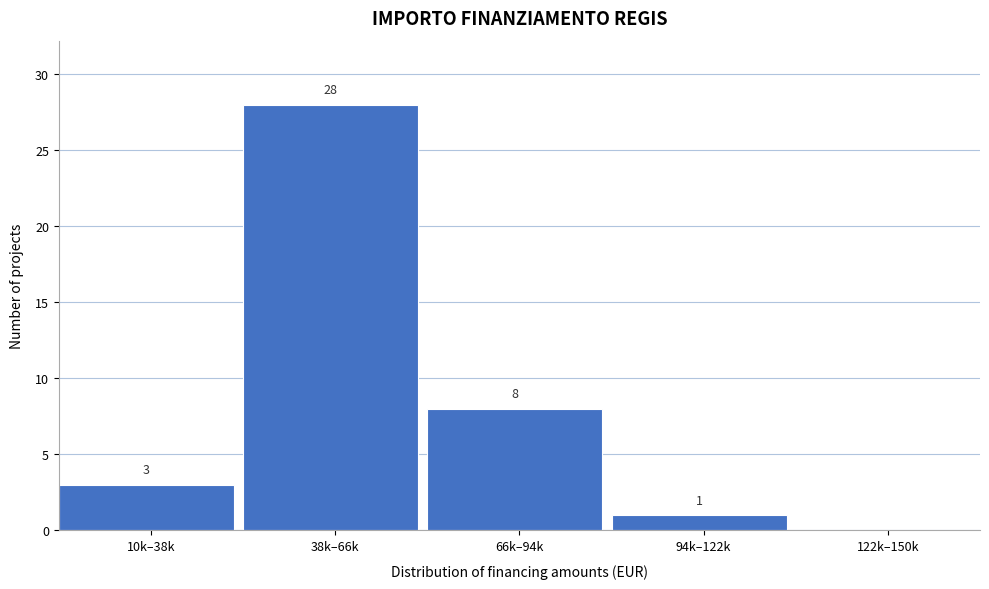

Reading left to right, extract all data points from this chart.

10k–38k=3	38k–66k=28	66k–94k=8	94k–122k=1	122k–150k=0